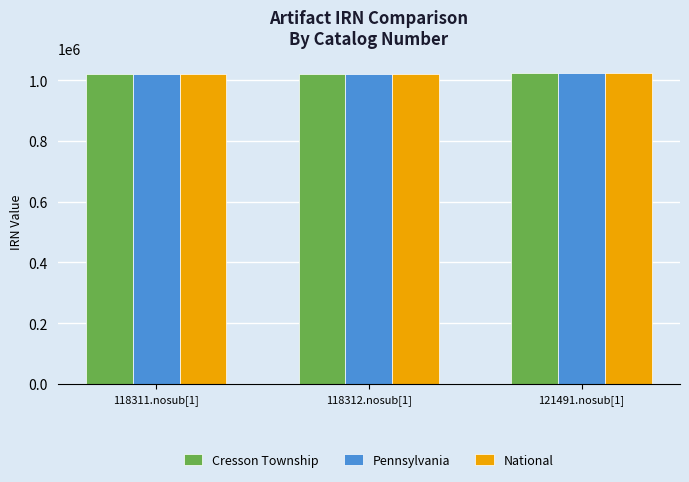

What is the difference between the maximum and second lowest values in the Pennsylvania series?

3473